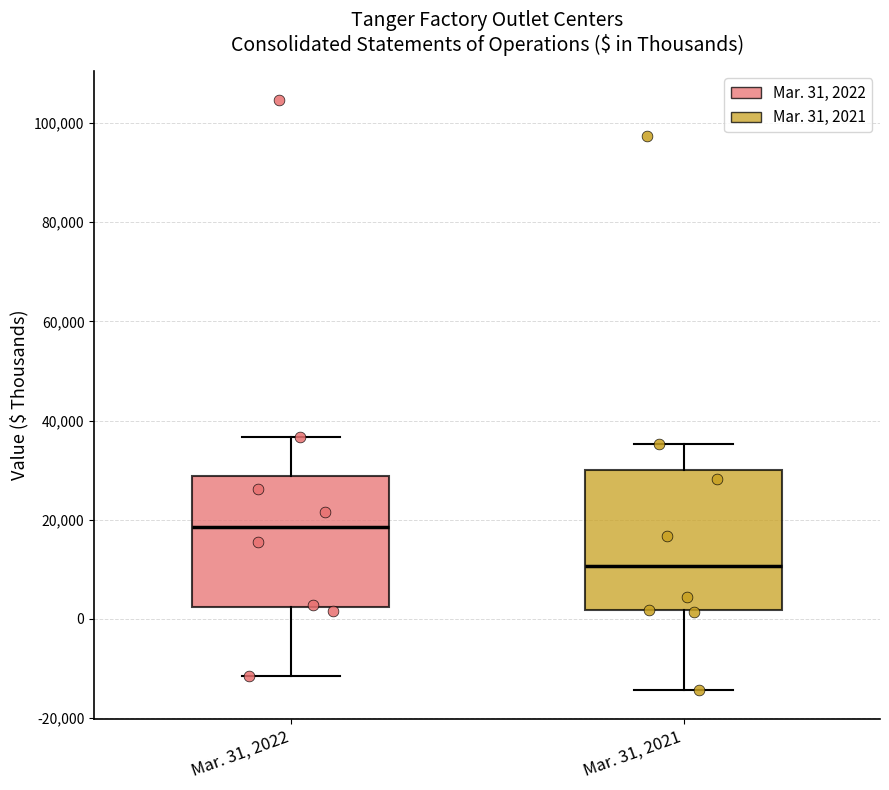

Reading left to right, read every box against the y-axis: the position of its median line, the range the box covers, and the ends of its whiskers. The values are not printed on the chart, so give them approximately, as read against the axis.

Mar. 31, 2022: median 18000, box 2000 to 28000, whiskers -12000 to 36000
Mar. 31, 2021: median 10000, box 2000 to 30000, whiskers -14000 to 36000